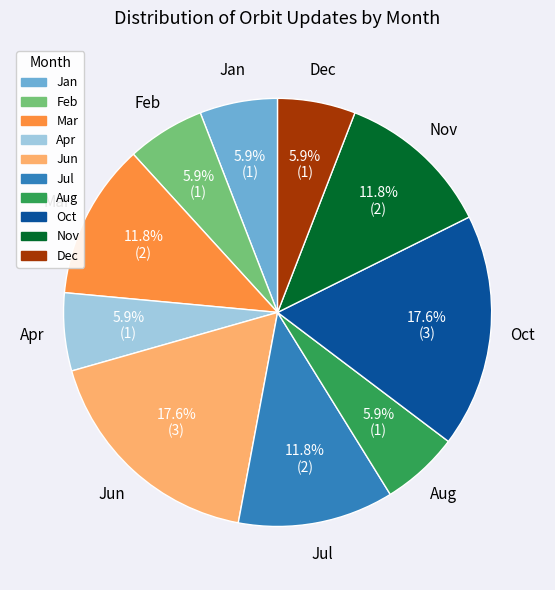

How many slices are in this pie chart?

10